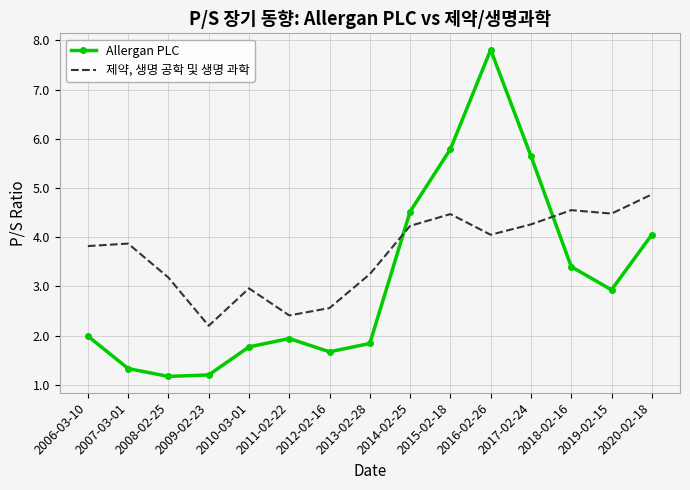

Where is 제약, 생명 공학 및 생명 과학 nearest to the value 3?

2010-03-01